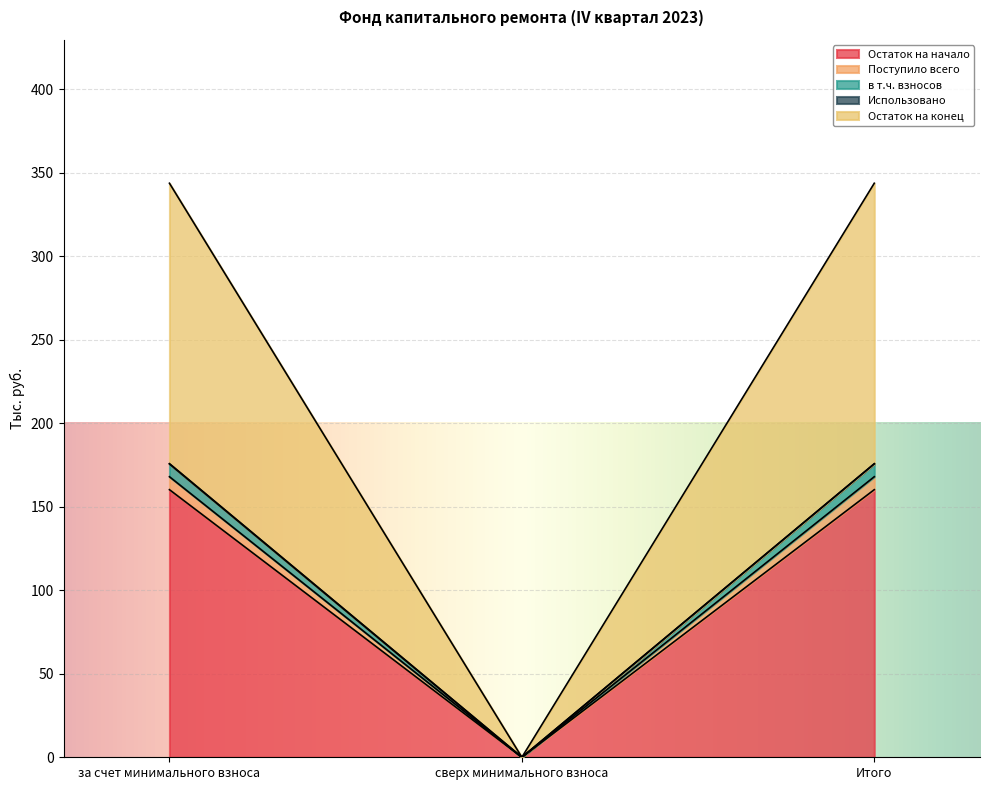

How many values in the Остаток на конец series are below 175?

1